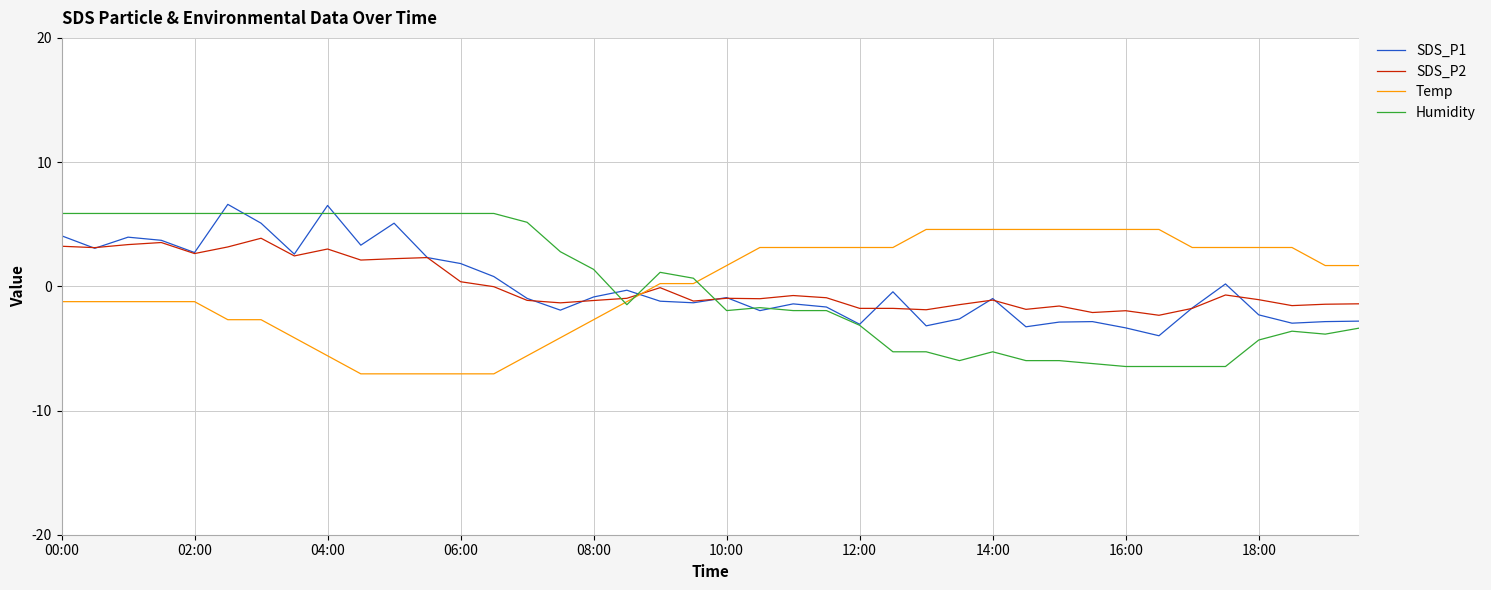

Rank the series by their maximum value, from lowest to highest.

SDS_P2, Temp, Humidity, SDS_P1